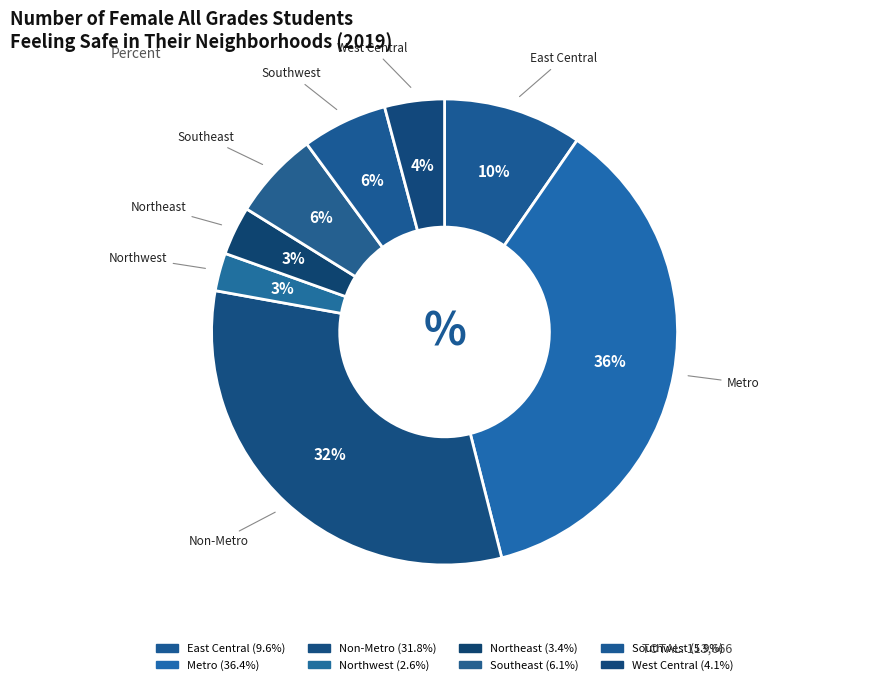

Does Metro account for over 50% of the chart?

No